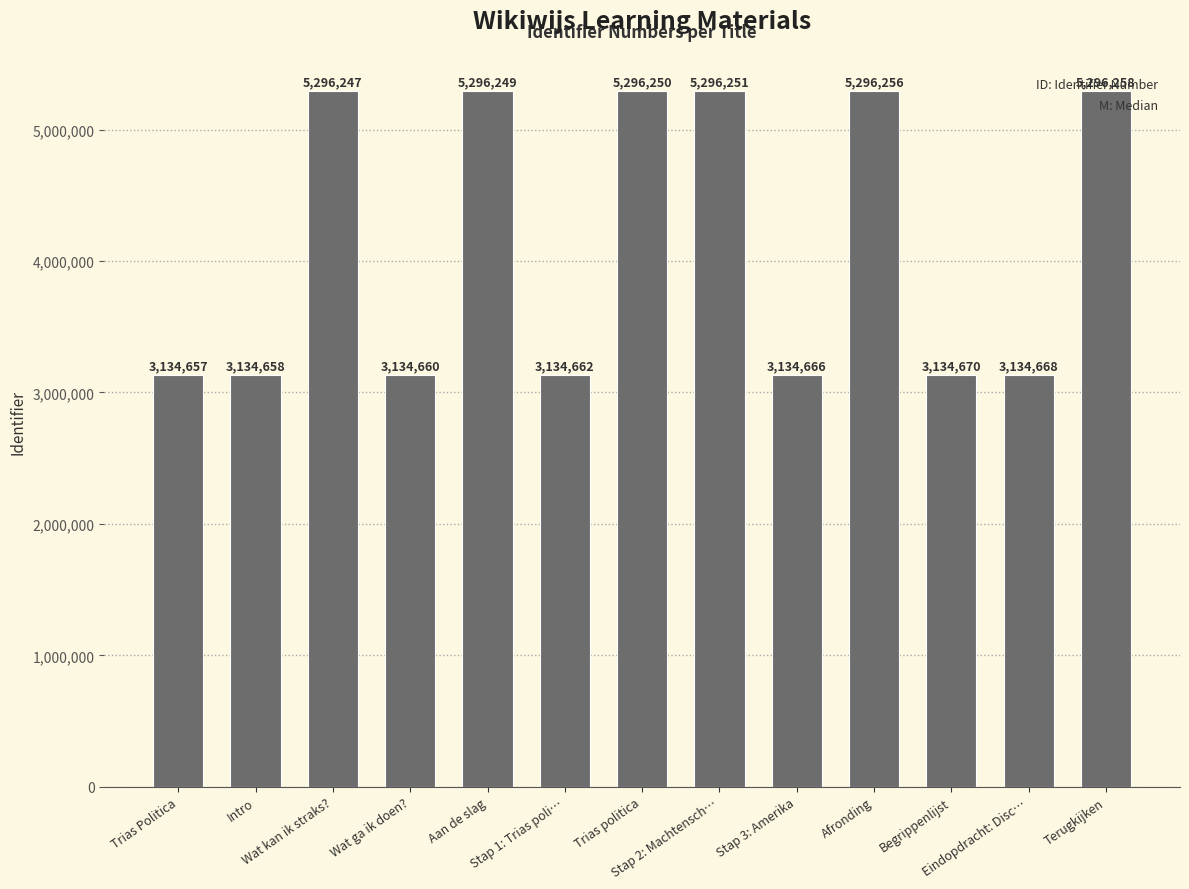

Reading right to left, list all the values displayed in this chart.

5296258	3134668	3134670	5296256	3134666	5296251	5296250	3134662	5296249	3134660	5296247	3134658	3134657